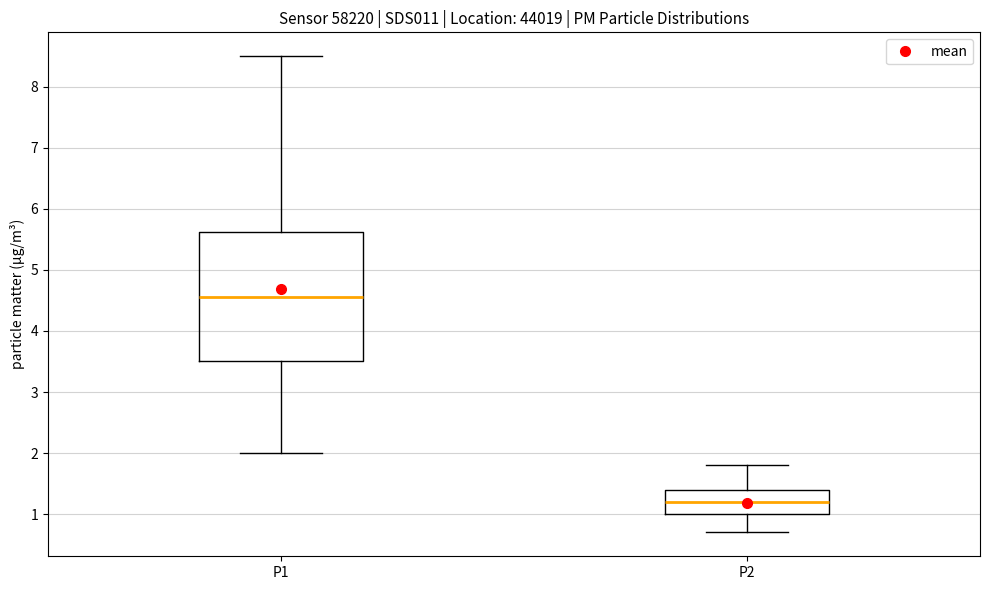

Reading left to right, transcribe this box plot: for each box, give where its median line is, the range the box spans, and where its two whiskers end, as read against the y-axis. The values are not printed on the chart, so give them approximately, as read against the axis.

P1: median 4.6, box 3.5 to 5.6, whiskers 2.0 to 8.5
P2: median 1.2, box 1.0 to 1.4, whiskers 0.7 to 1.8